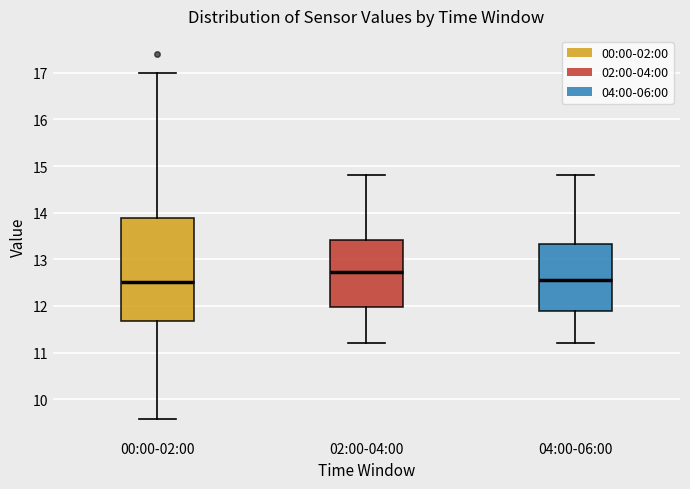

Which box has the highest median line?

02:00-04:00